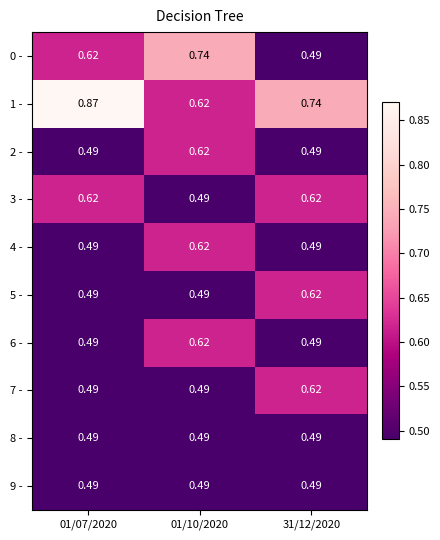

What is the total value across all series at 01/07/2020?

5.5